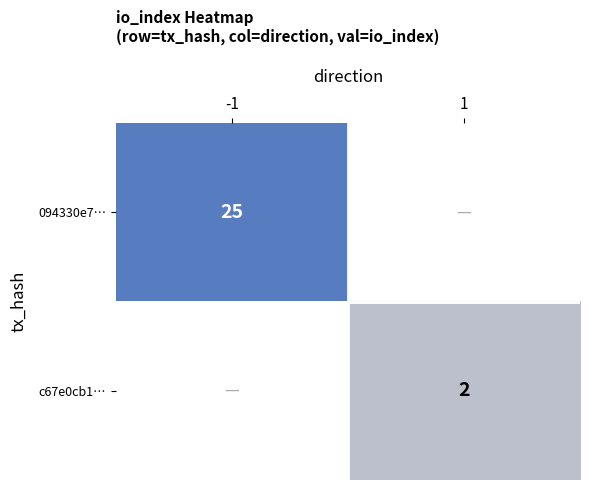

Is the value of 094330e7… at -1 greater than the value of c67e0cb1… at 1?

Yes